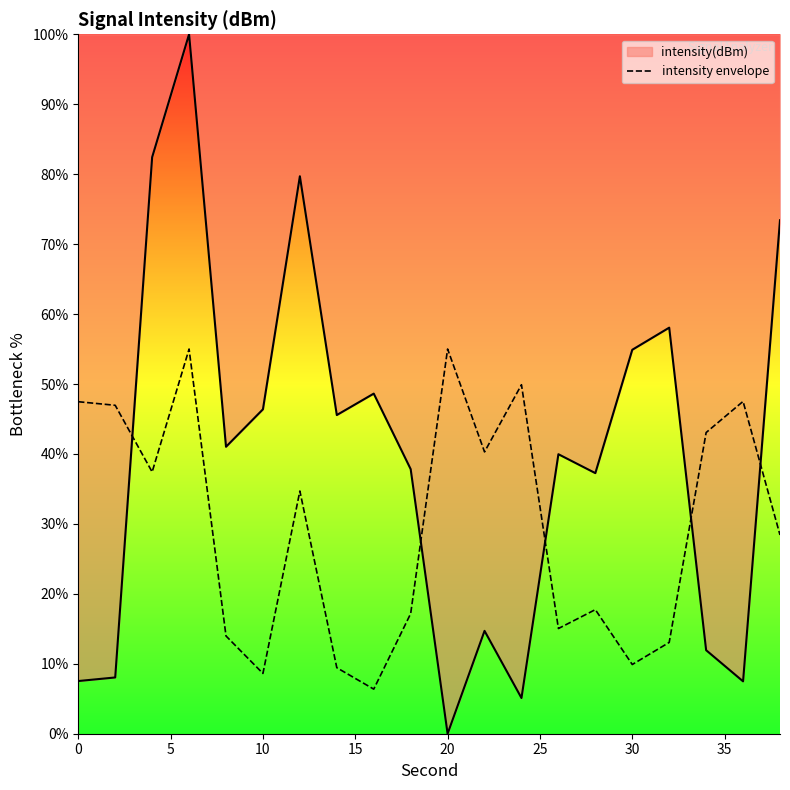

Count the number of data series in this chart.

2